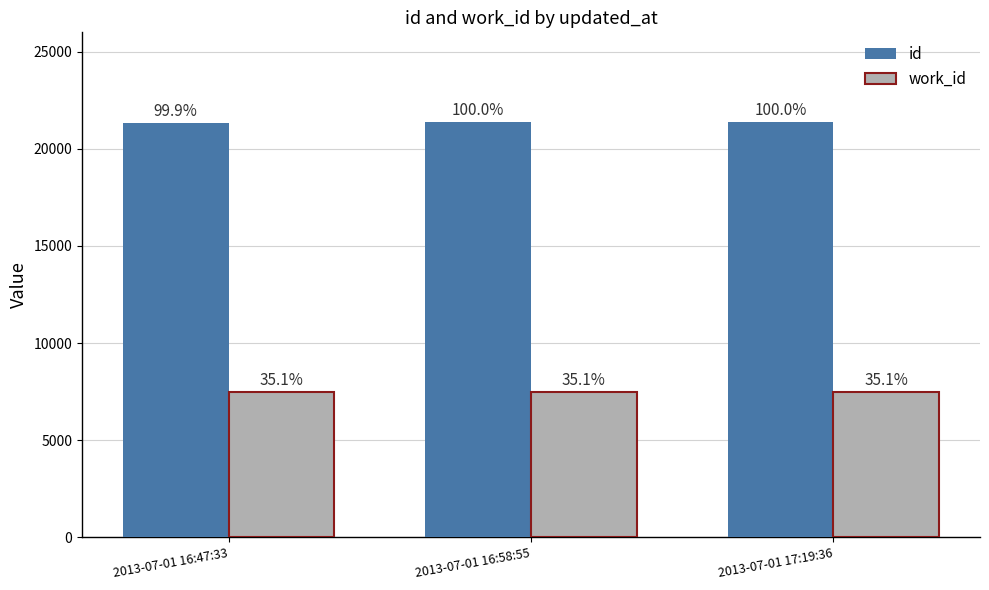

List the labels in order of work_id value, smallest first.

2013-07-01 16:47:33, 2013-07-01 16:58:55, 2013-07-01 17:19:36